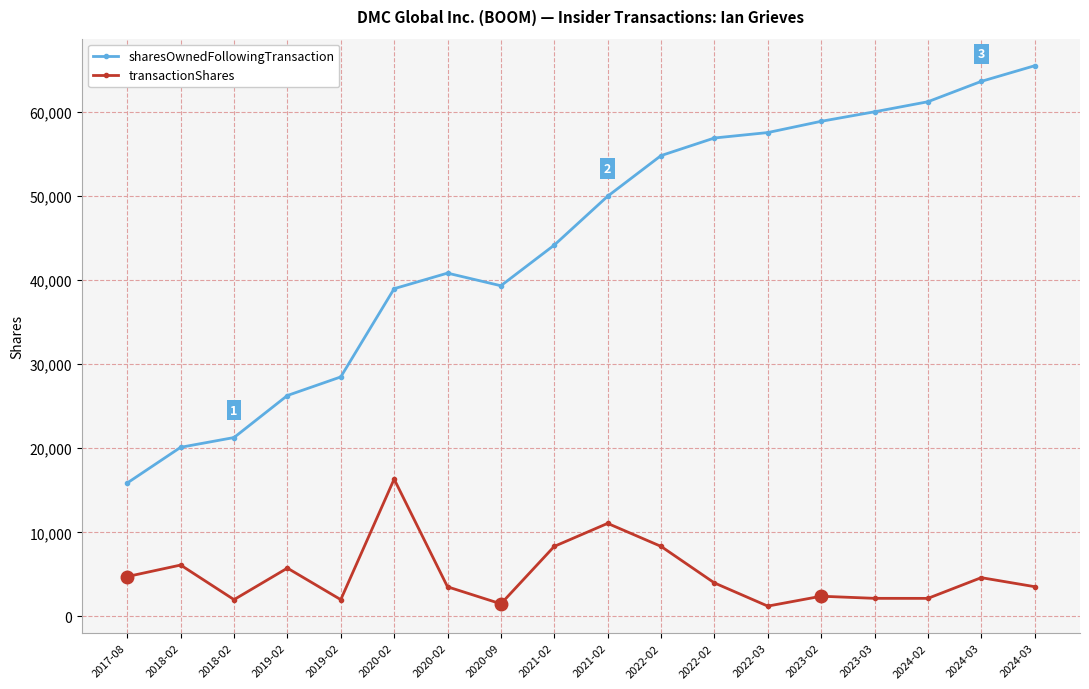

Rank the series by their maximum value, from highest to lowest.

sharesOwnedFollowingTransaction, transactionShares